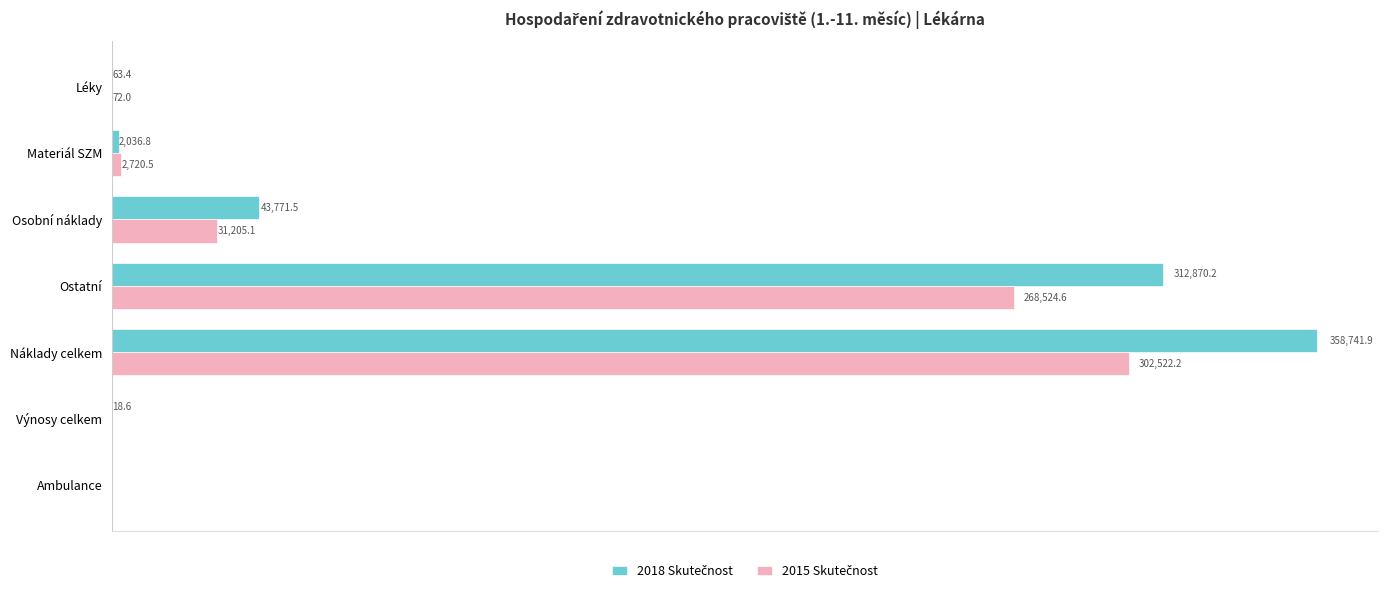

At which category is the sum across all series the highest?

Náklady celkem